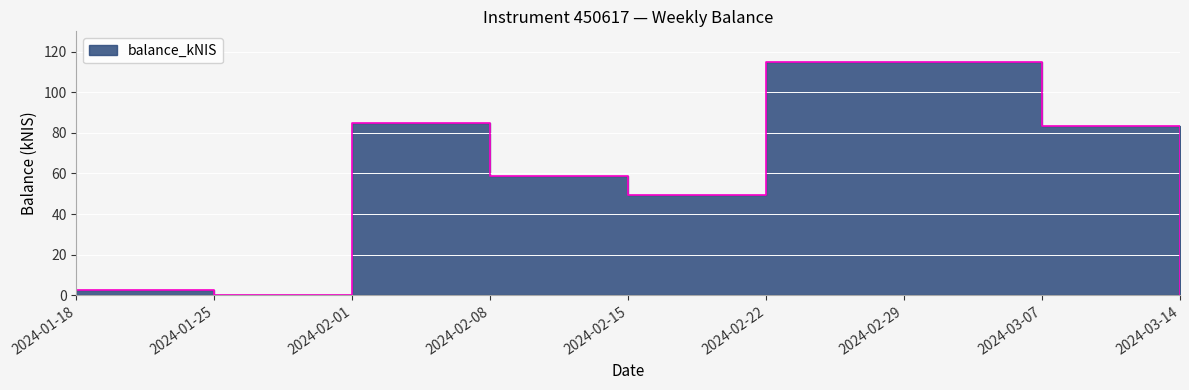

Read the value at 2024-02-01.

85.0